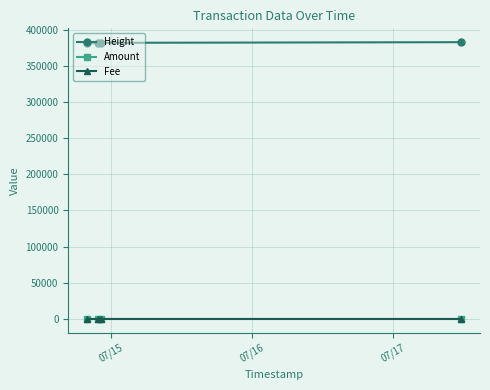

How many data points in Height are less than 381846?

2